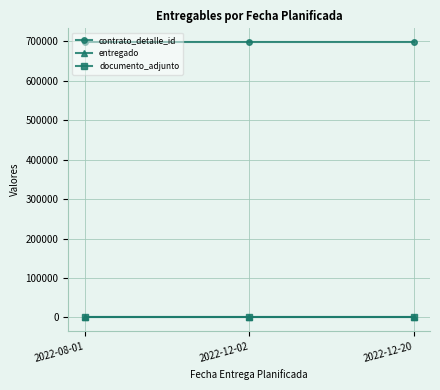

The value of documento_adjunto at 2022-12-02 is 1. True or false?

True